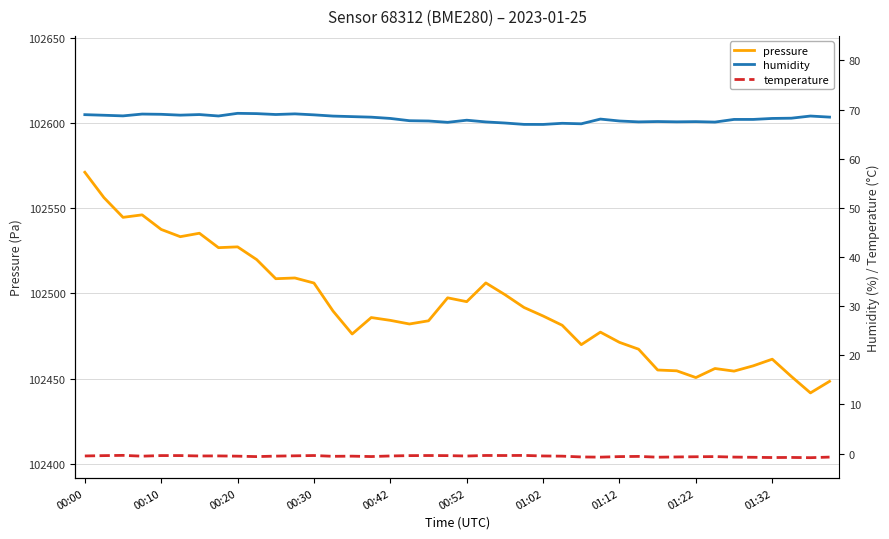

Does the chart display data point markers on the line(s)?

No